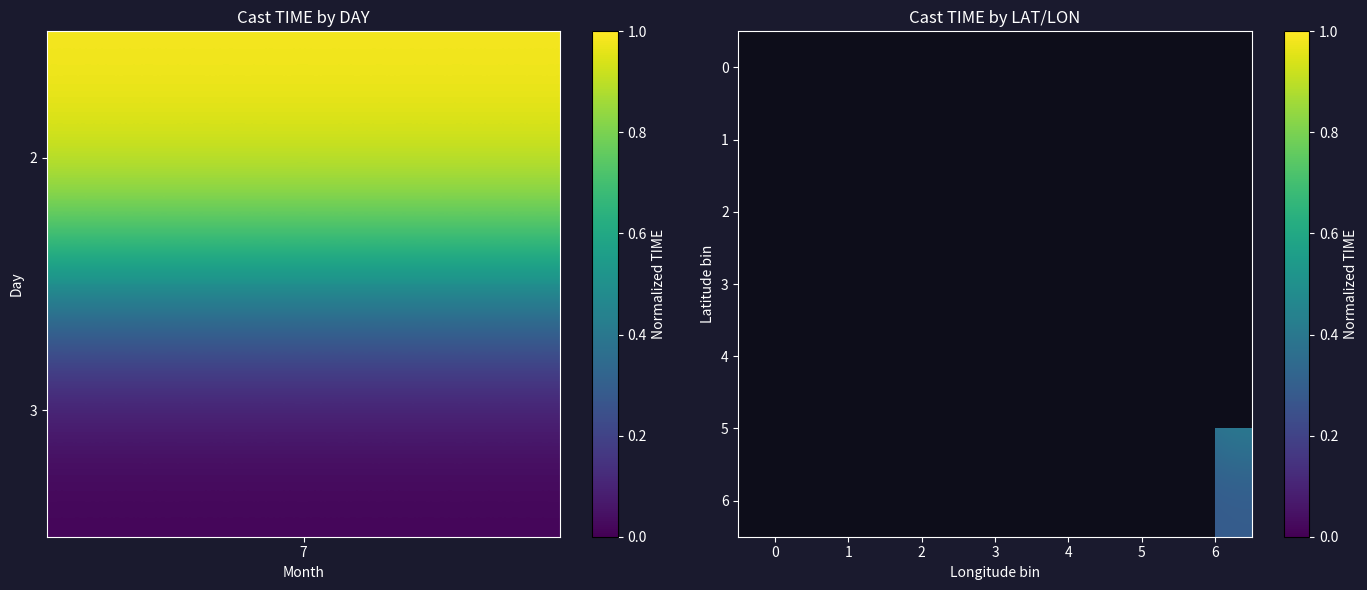

How many series are shown in this chart?

7